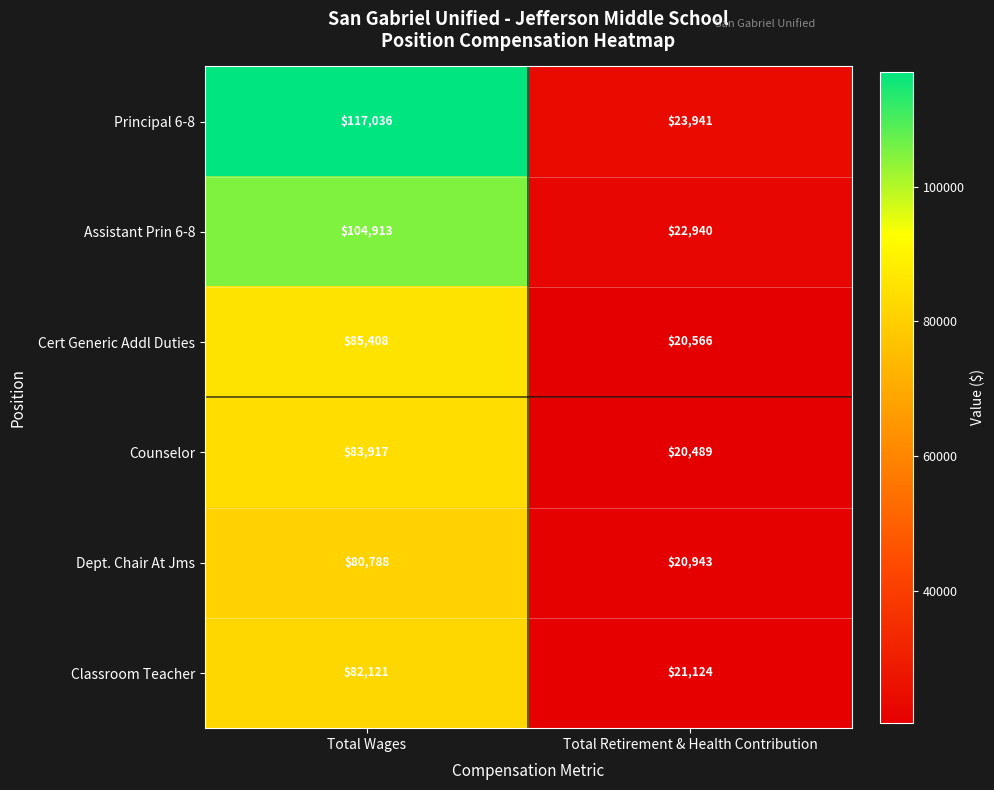

What is the total value across all series at Total Wages?

554183